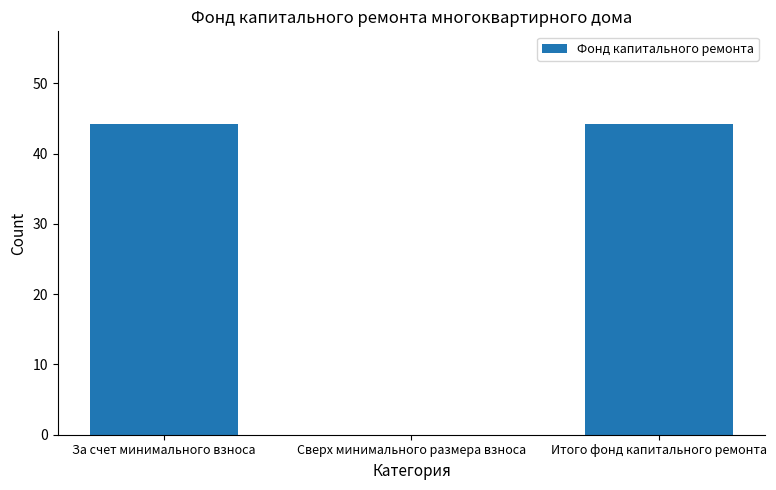

True or false: the data shows 0.0 at Сверх минимального размера взноса.

True